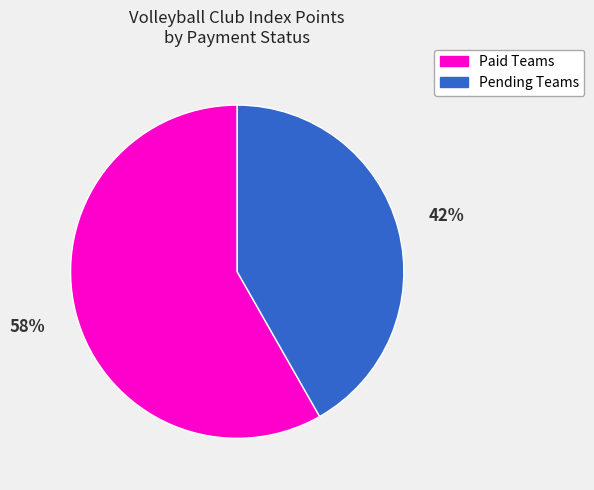

Is there any slice that represents more than half of the pie?

Yes